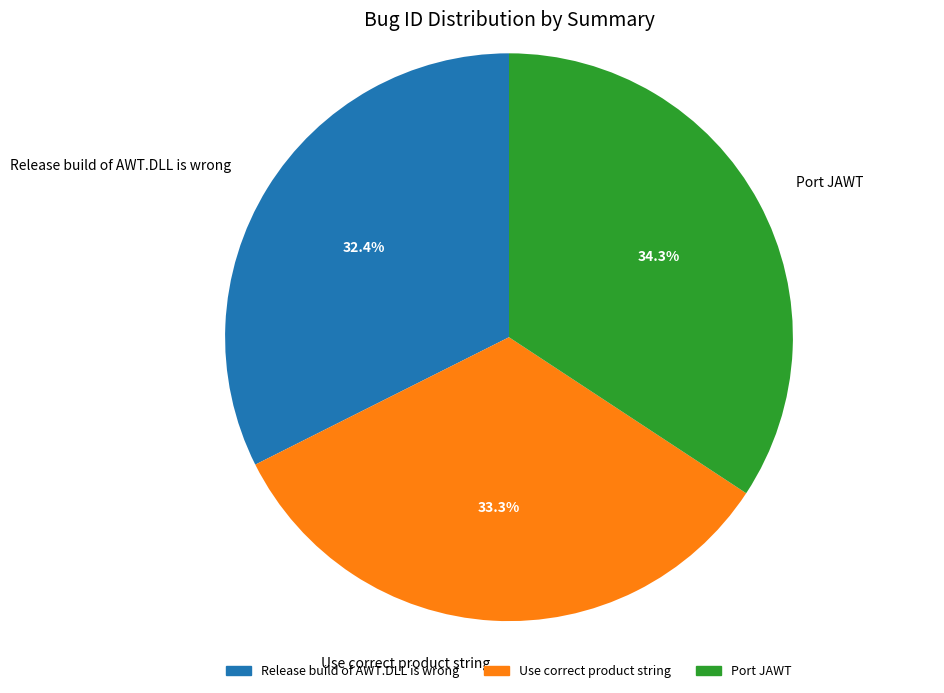

Is the sum of Port JAWT and Use correct product string greater than half?

Yes